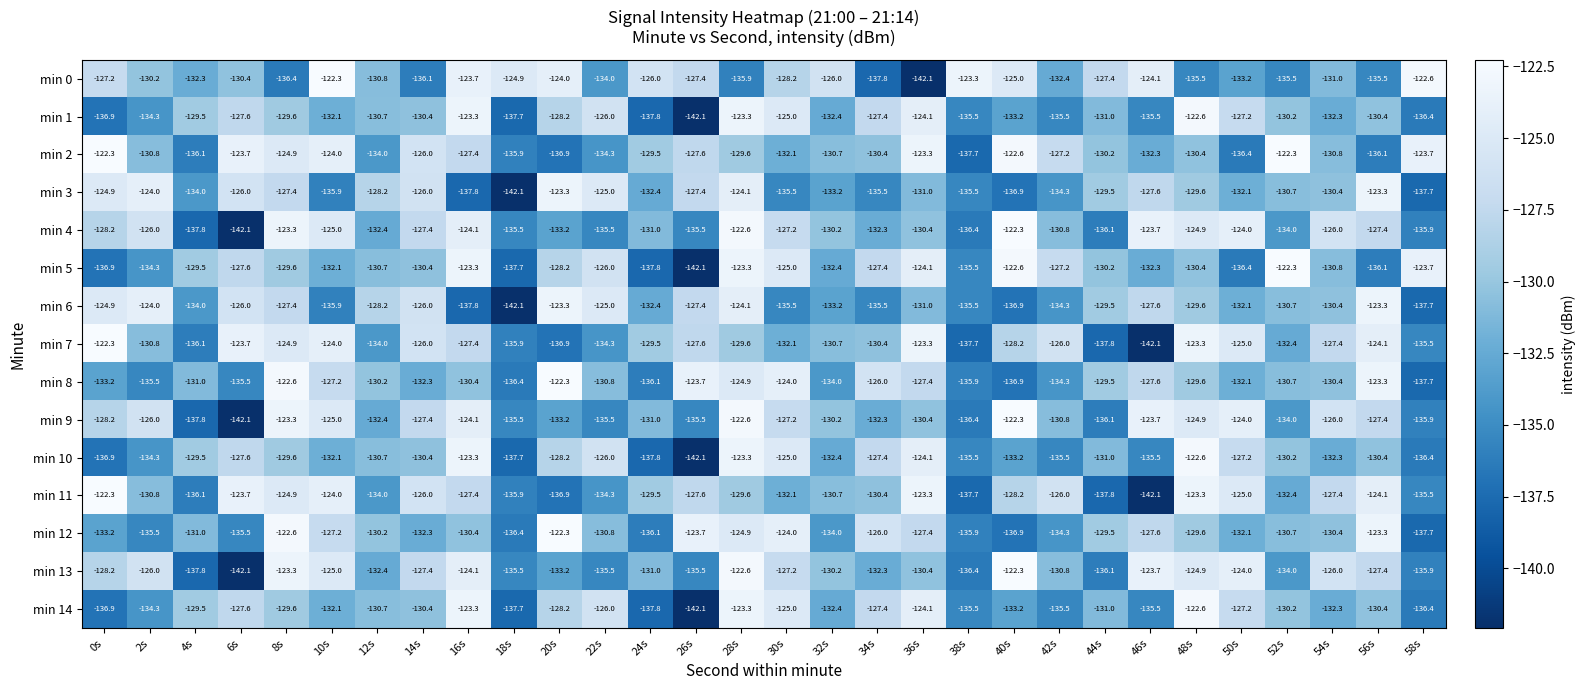

At which category is the sum across all series the highest?

28s